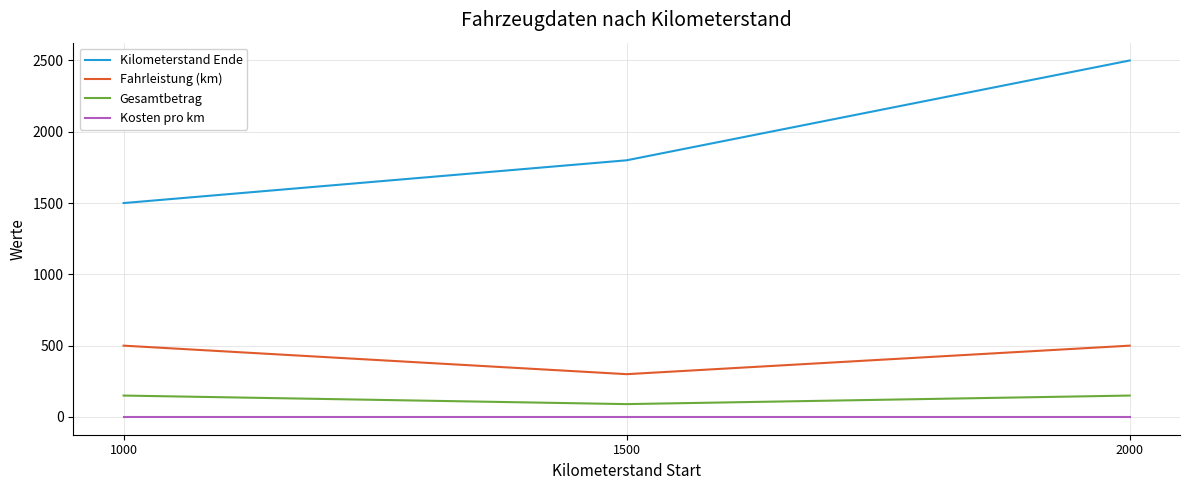

What is the difference between the highest and lowest values at 2000?

2499.7